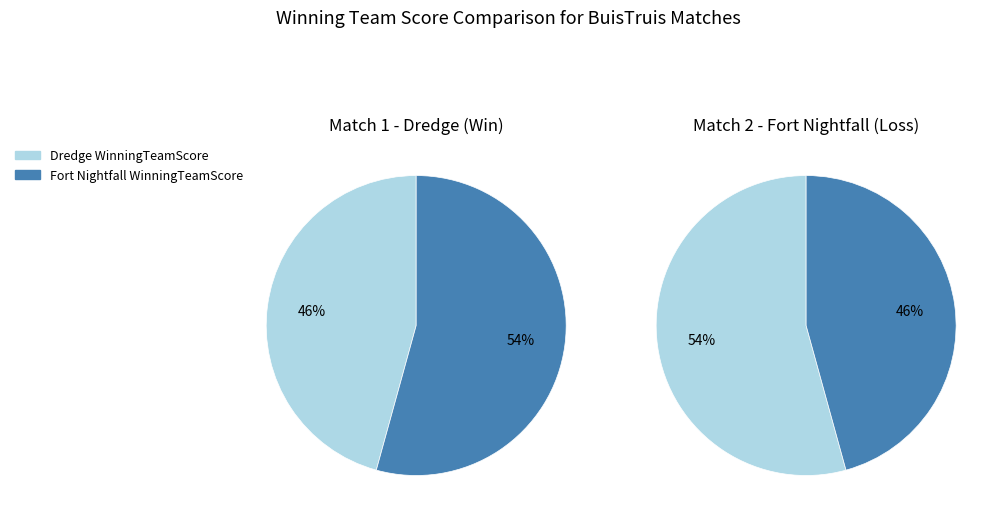

How many segments does this pie chart have?

2